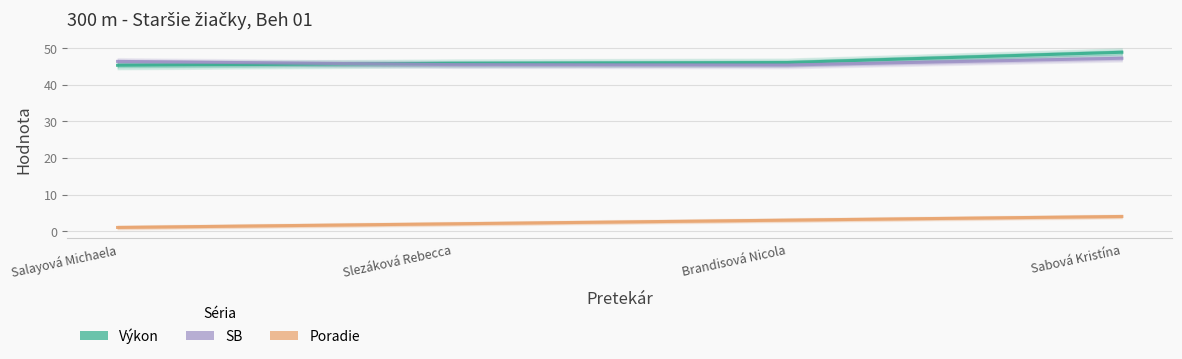

At how many categories does at least one series exceed 44?

4